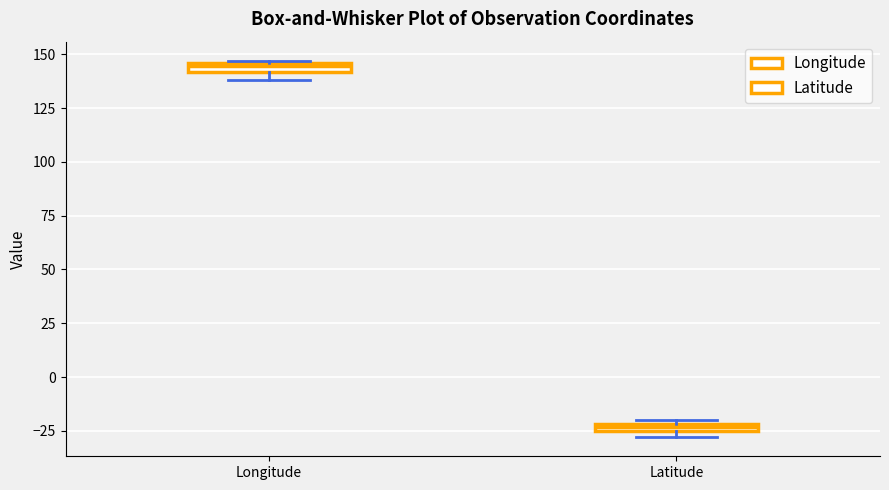

Which box's median line is the lowest?

Latitude